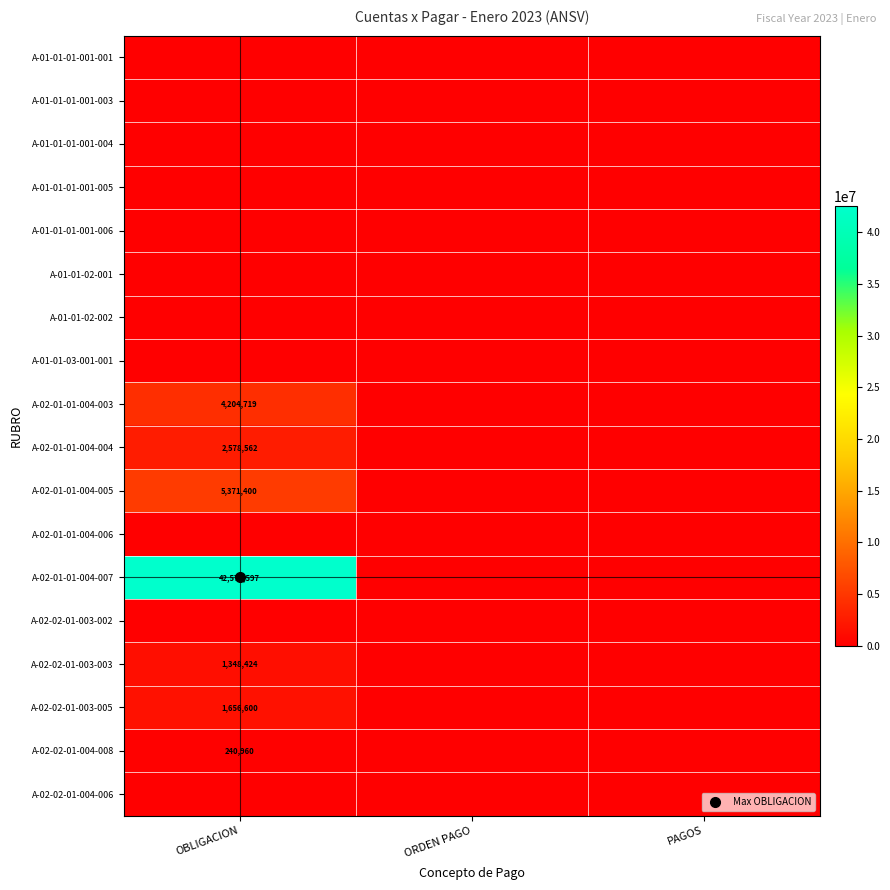

At PAGOS, list the series in order from largest to smallest.

A-01-01-01-001-001, A-01-01-01-001-003, A-01-01-01-001-004, A-01-01-01-001-005, A-01-01-01-001-006, A-01-01-02-001, A-01-01-02-002, A-01-01-03-001-001, A-02-01-01-004-003, A-02-01-01-004-004, A-02-01-01-004-005, A-02-01-01-004-006, A-02-01-01-004-007, A-02-02-01-003-002, A-02-02-01-003-003, A-02-02-01-003-005, A-02-02-01-004-008, A-02-02-01-004-006